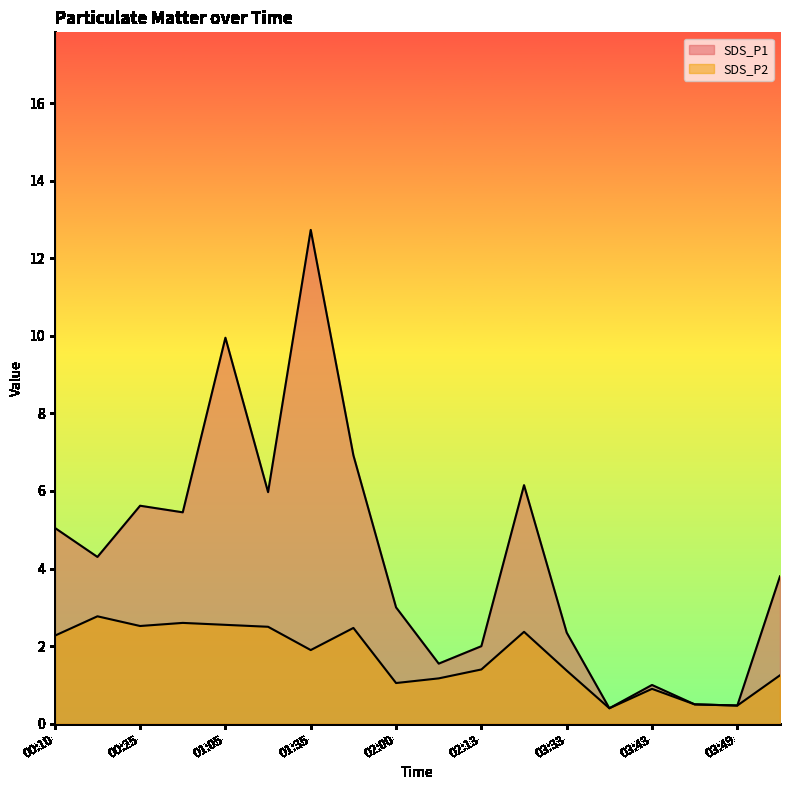

How many interior local valleys does the SDS_P1 series have?

6